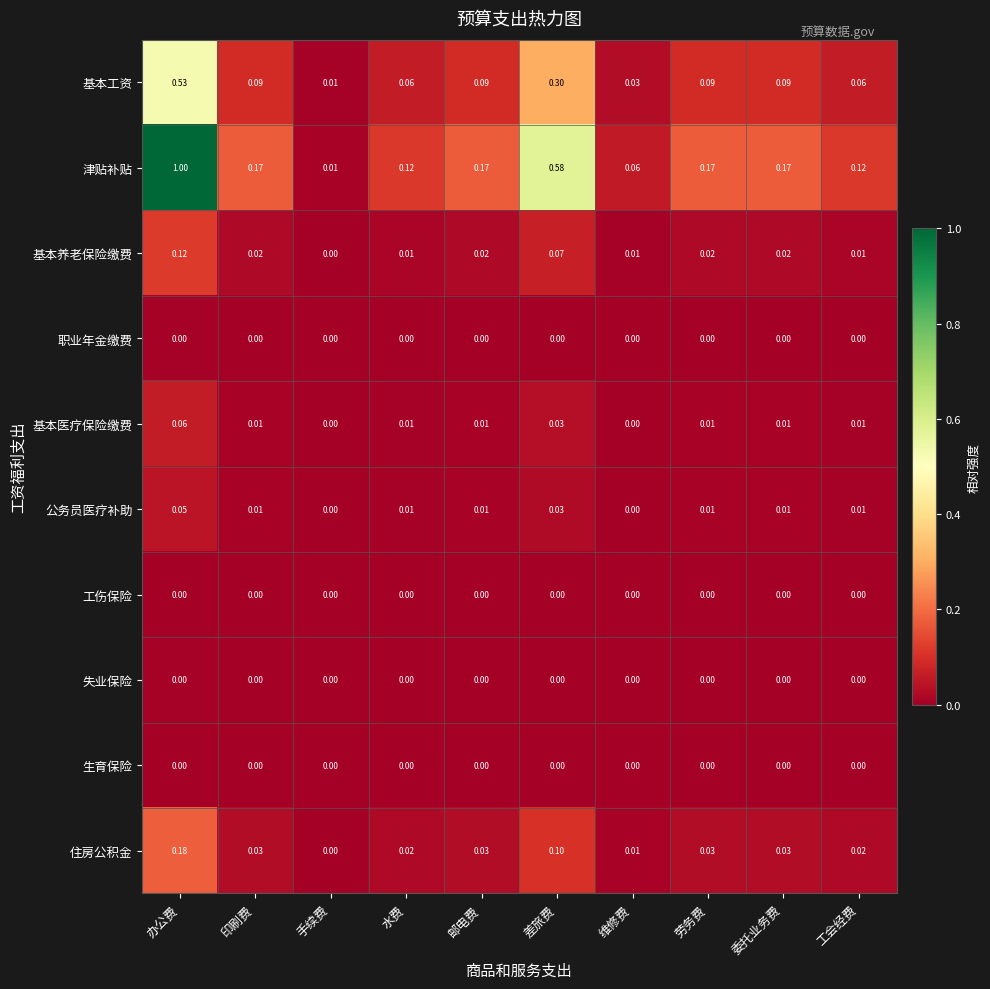

At which label does 津贴补贴 reach its minimum?

手续费